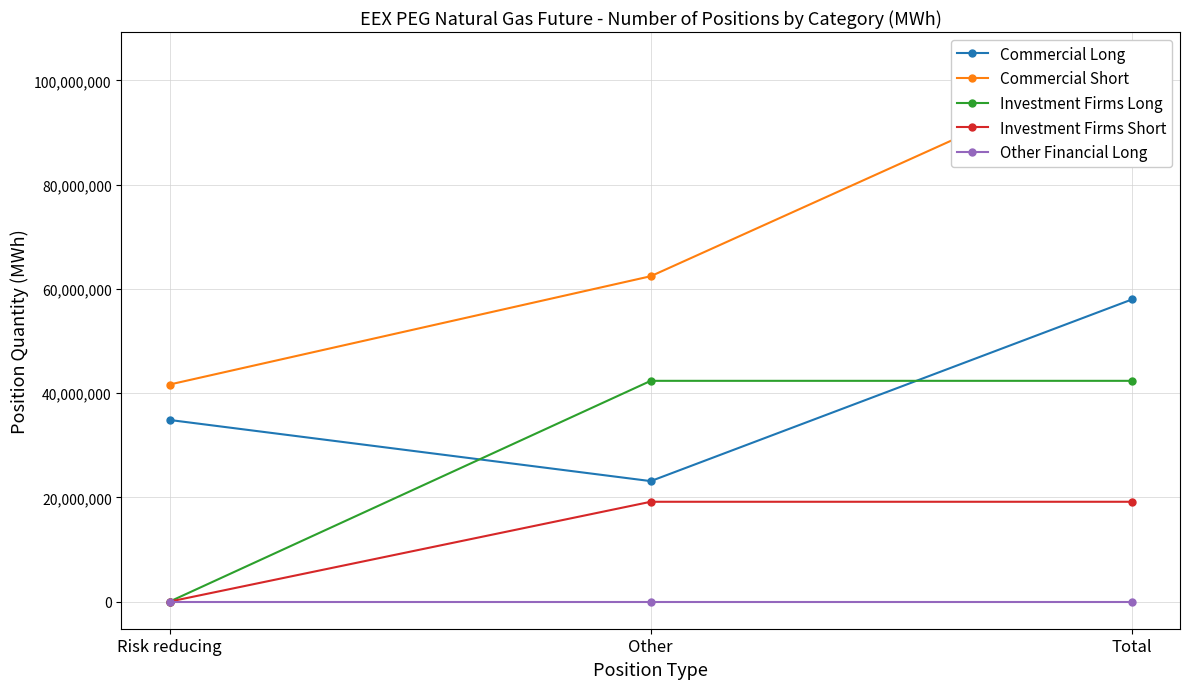

What is the greatest value displayed?

104065869